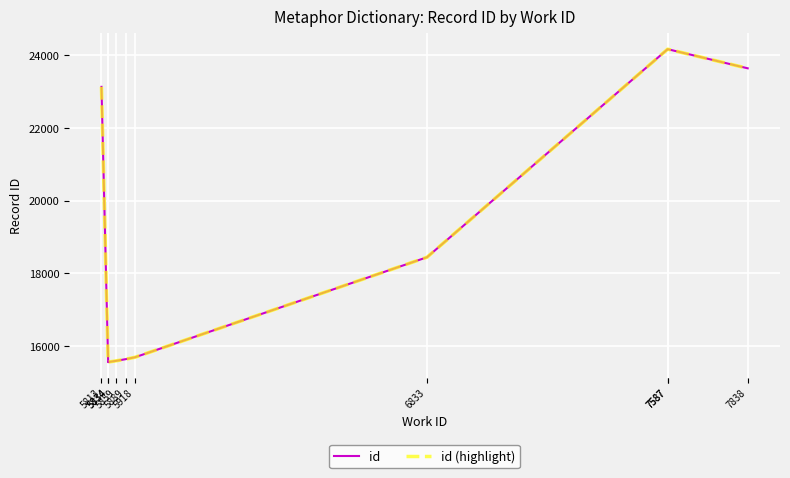

Reading left to right, list all the values displayed in this chart.

id: 23129	15556	15559	15593	15639	15691	18442	24164	24166	23639
id (highlight): 23129	15556	15559	15593	15639	15691	18442	24164	24166	23639